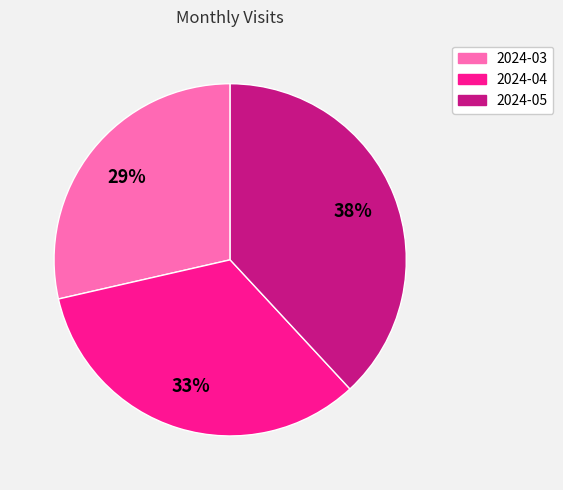

To the nearest percent, what percentage of the pie is 2024-03?

29%